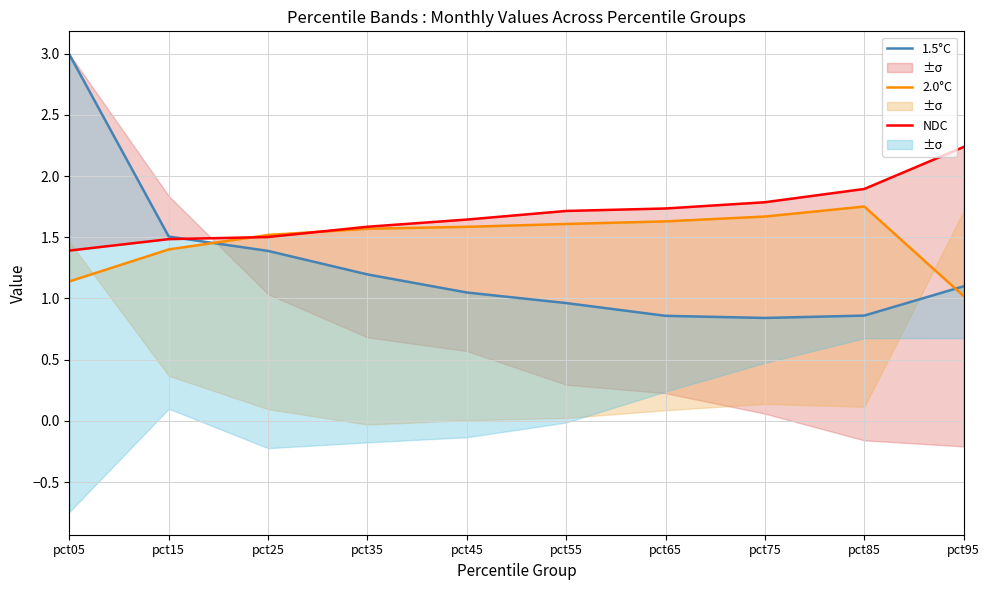

Between pct65 and pct35, which is larger?

pct35